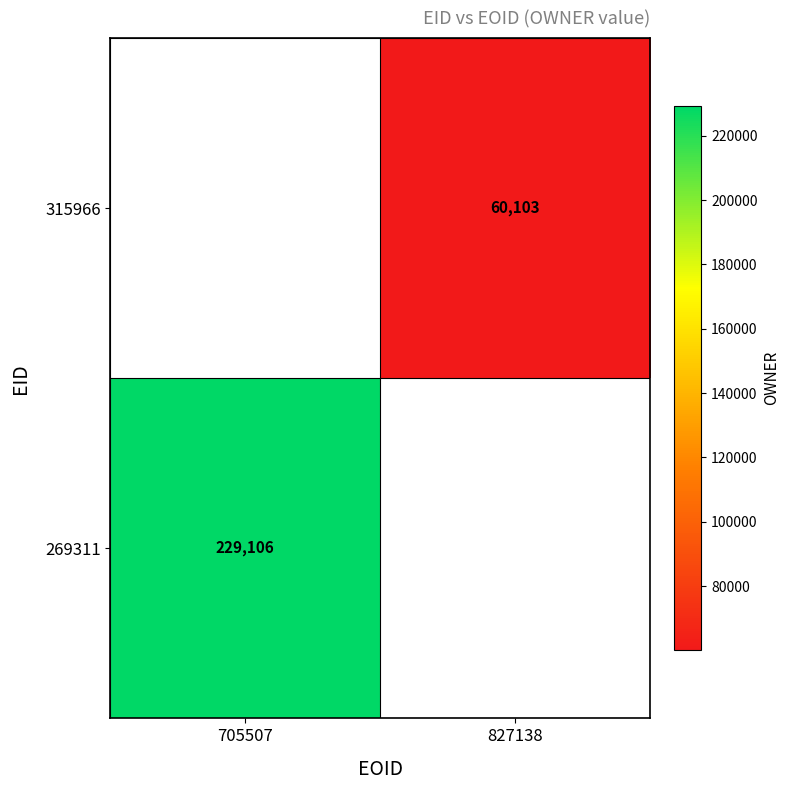

True or false: 269311 has a value of 229106.0 at 705507.

True